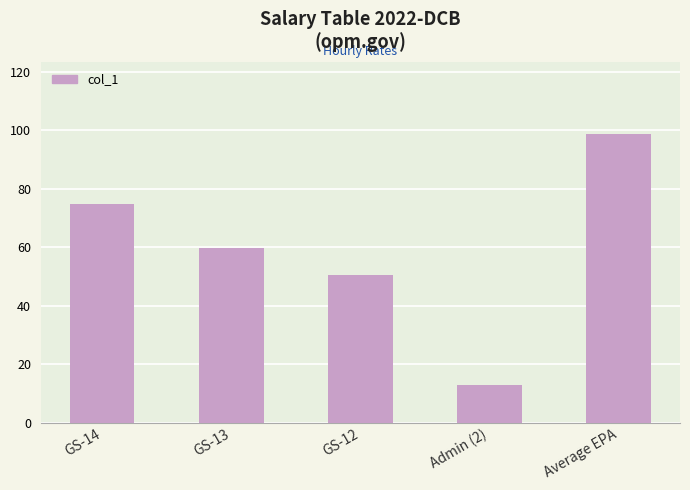

At which category does the chart reach its minimum across all series?

Admin (2)